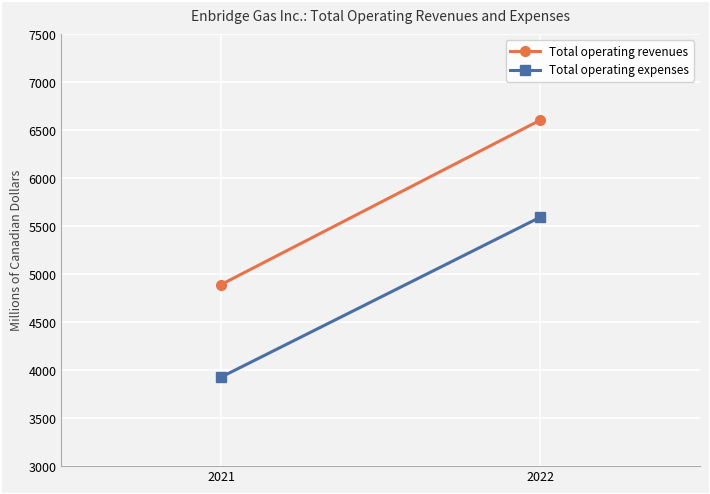

Reading left to right, list all the values displayed in this chart.

Total operating revenues: 2021=4893	2022=6608
Total operating expenses: 2021=3928	2022=5596